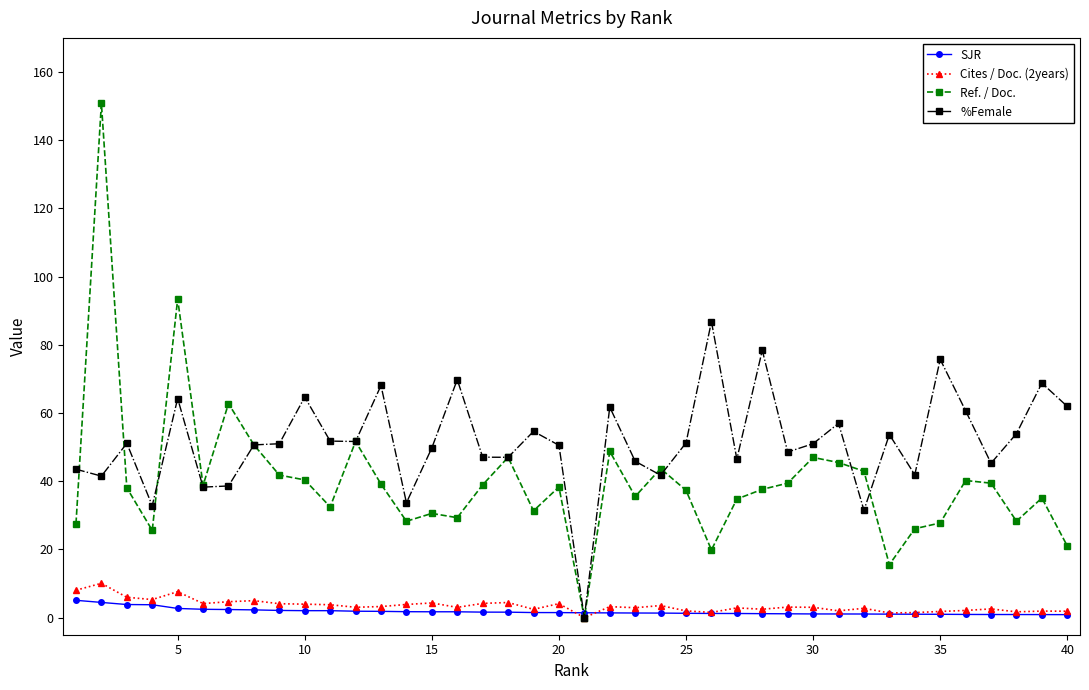

What is the maximum value shown in the chart?

150.8